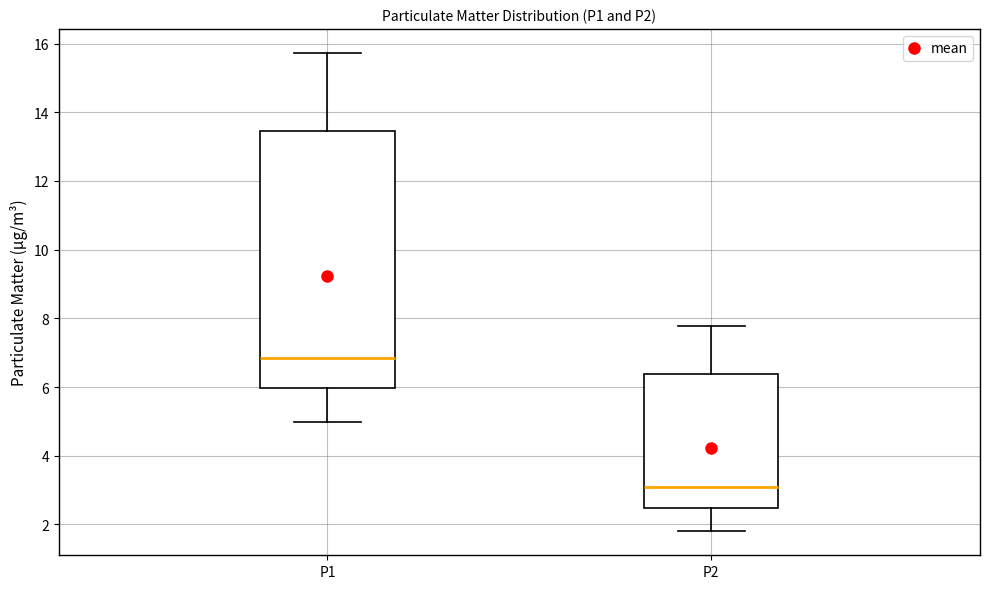

Which box is the tallest, from its lower edge to its upper edge?

P1